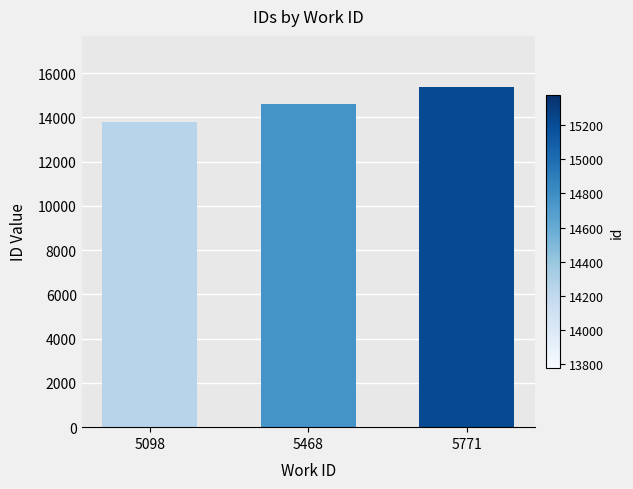

Reading right to left, what are all the values shown in this chart?

15378	14622	13776